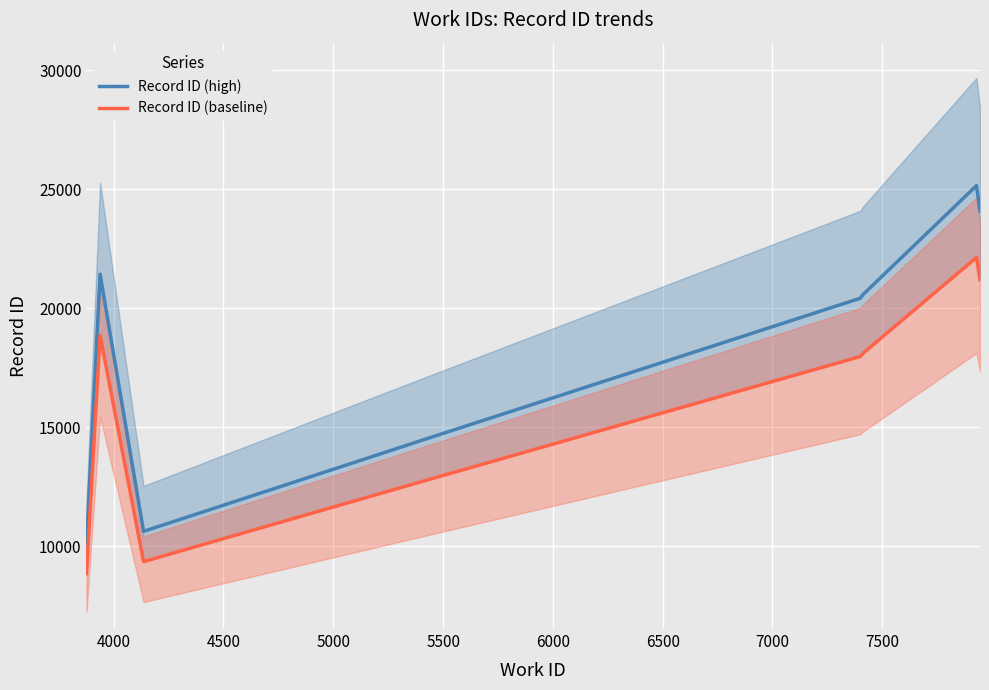

What is the minimum value for Record ID (high)?

10044